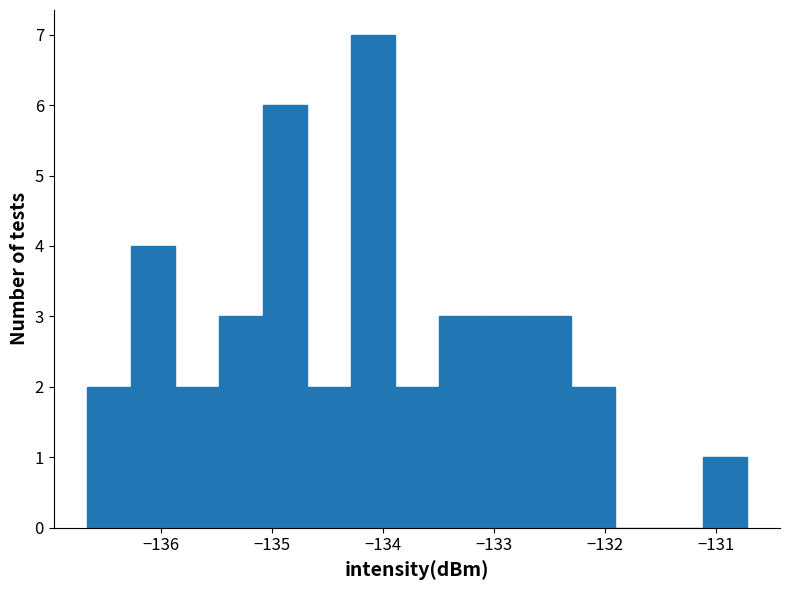

Around what value on the x-axis is the tallest bar? Give the approximate position of its centre, as read against the axis.

-134.1